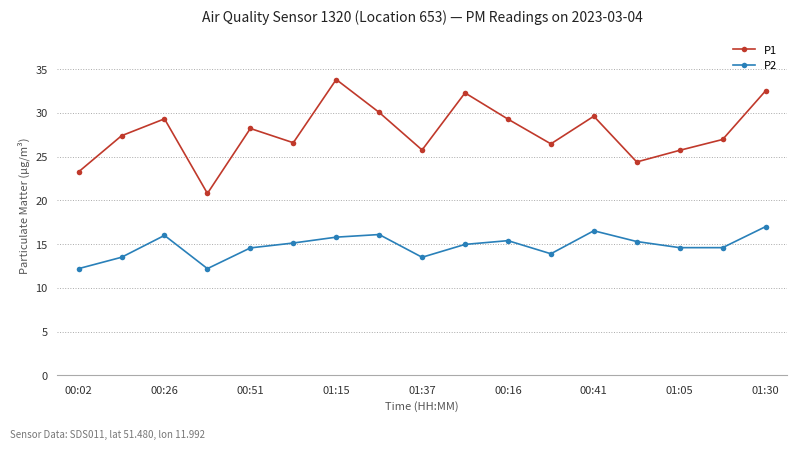

How many categories are shown in the chart?

17